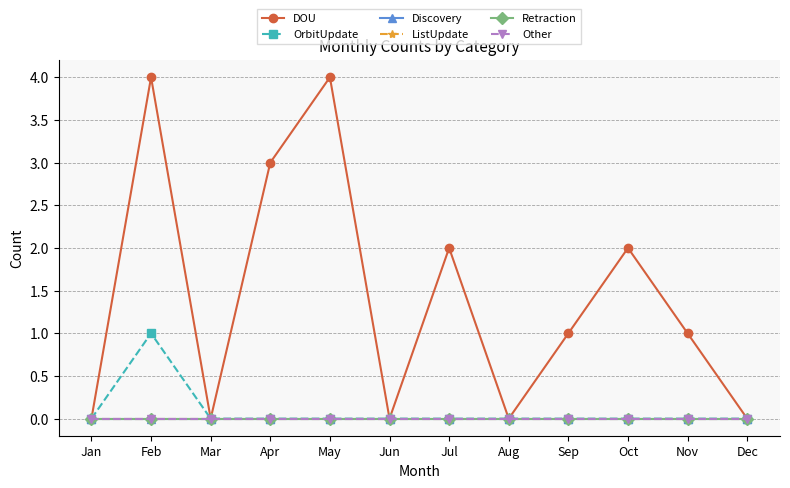

True or false: Other and ListUpdate intersect in this chart.

False